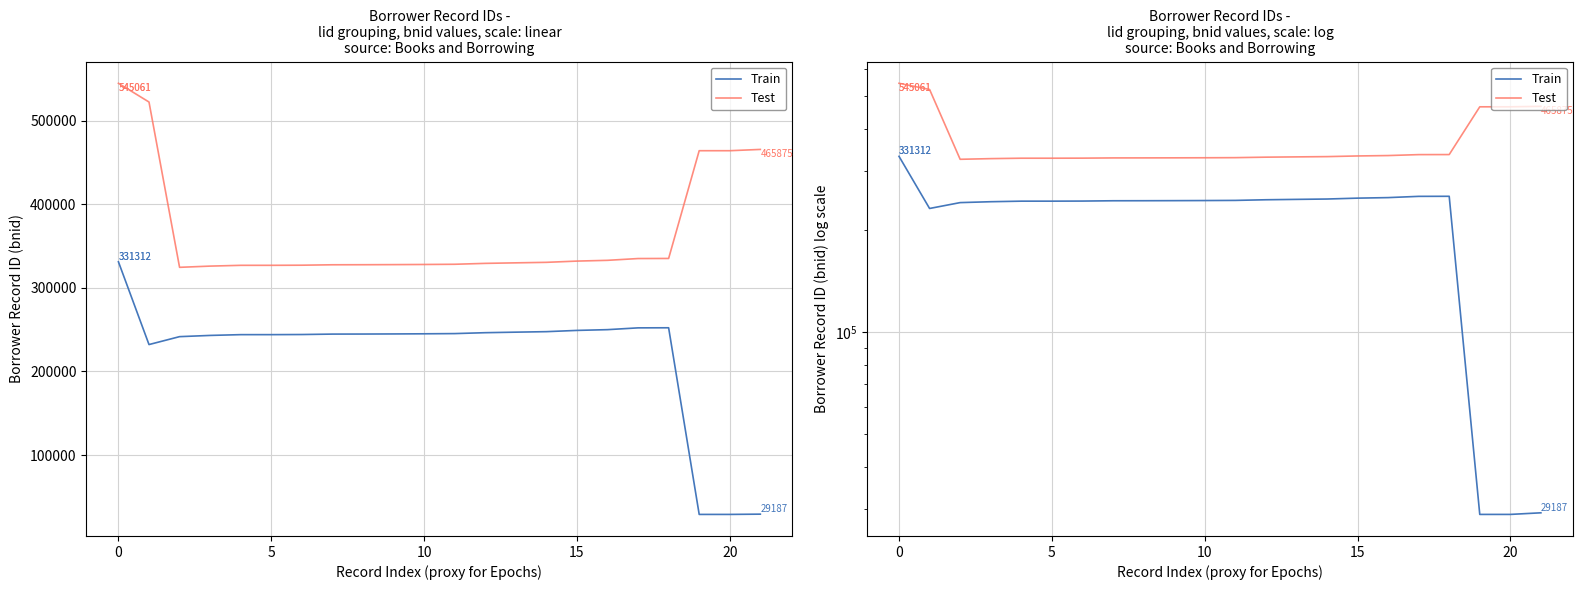

Which series has the largest total across all categories?

Test